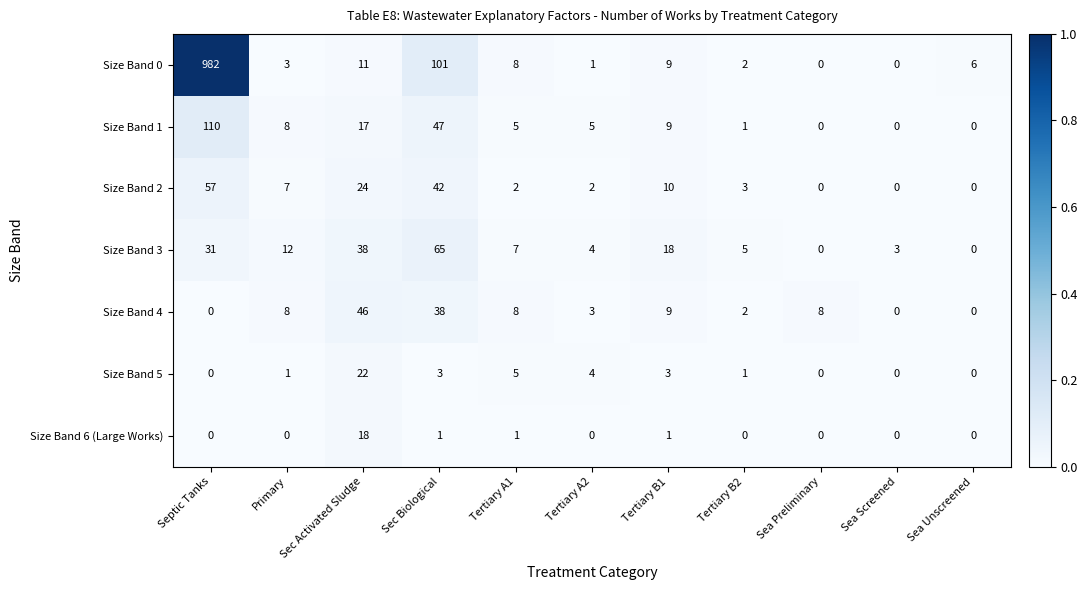

Which series has the largest total across all categories?

Size Band 0